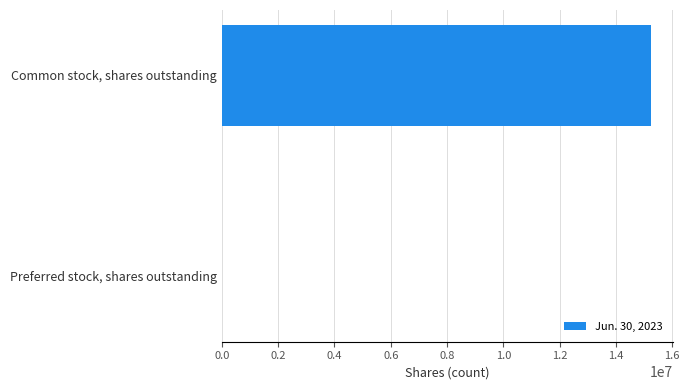

What is the maximum value shown in the chart?

15250469